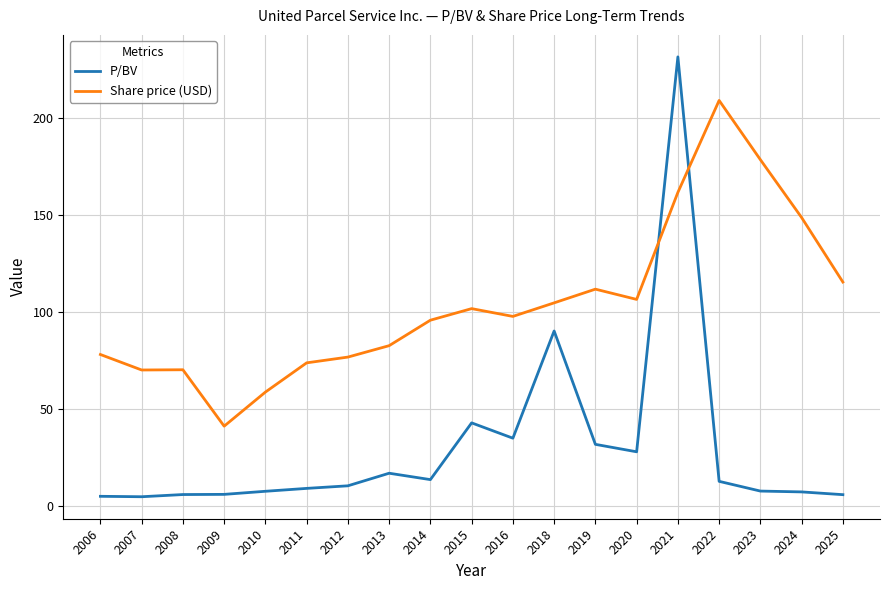

Which category has the lowest value in the Share price (USD) series?

2009